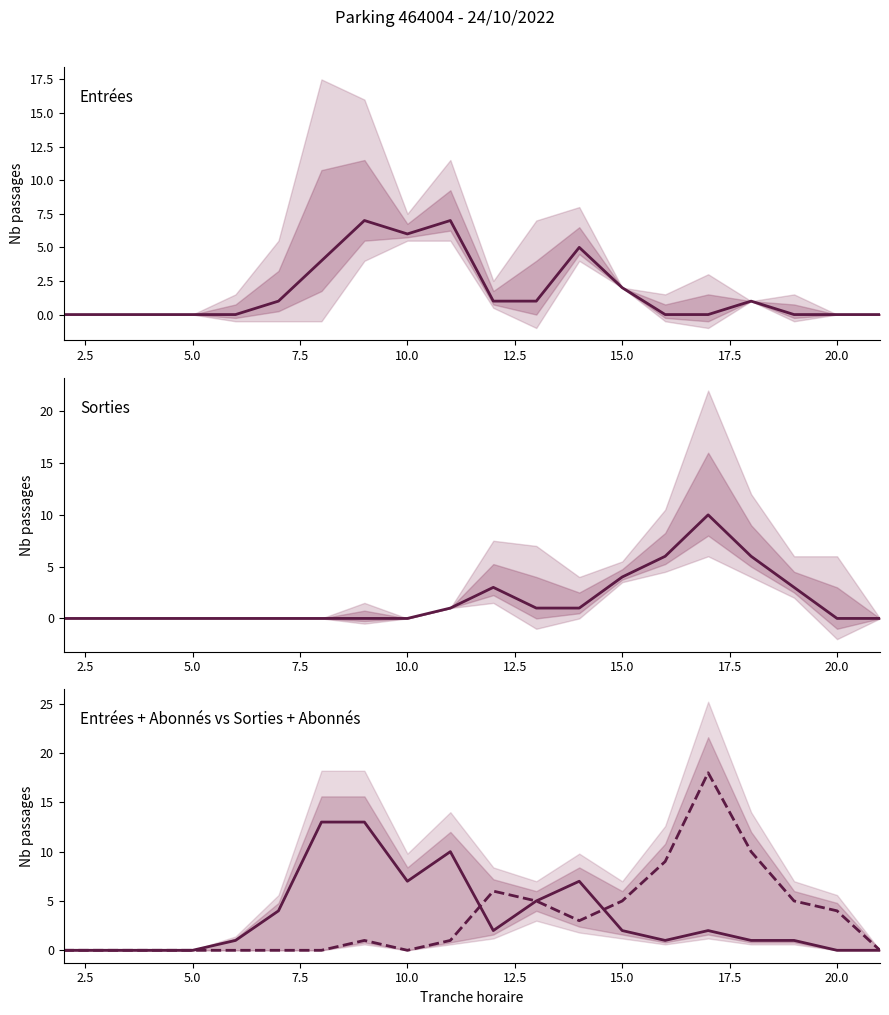

How many data points in Total Sorties are above 1?

9